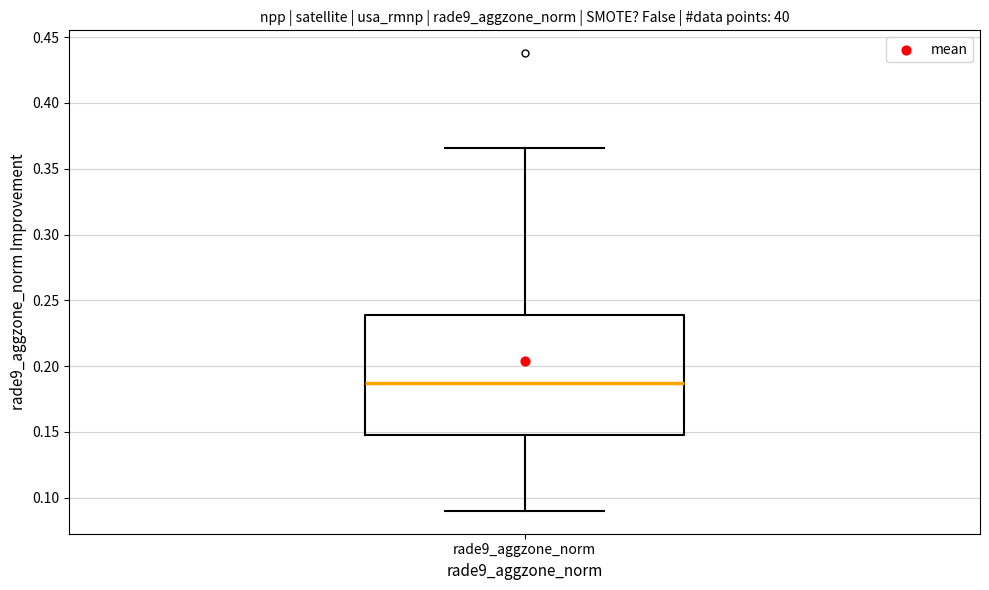

Transcribe this box plot: give where the median line is, the range the box spans, and where the two whiskers end, as read against the y-axis. The values are not printed on the chart, so give them approximately, as read against the axis.

median 0.190, box 0.150 to 0.240, whiskers 0.090 to 0.365